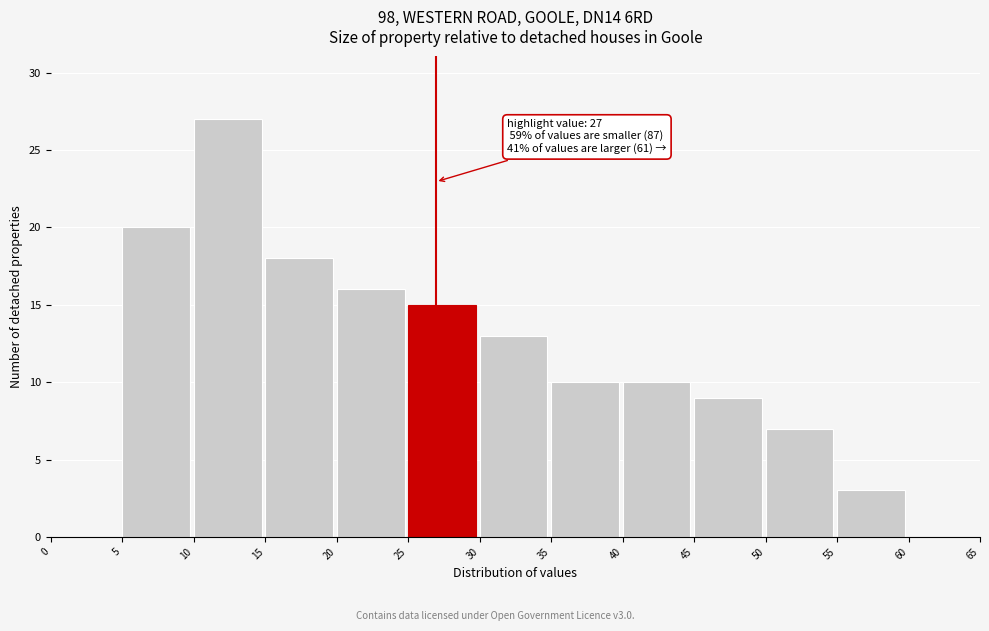

Over which range of the x-axis is the bar tallest?

10 to 15